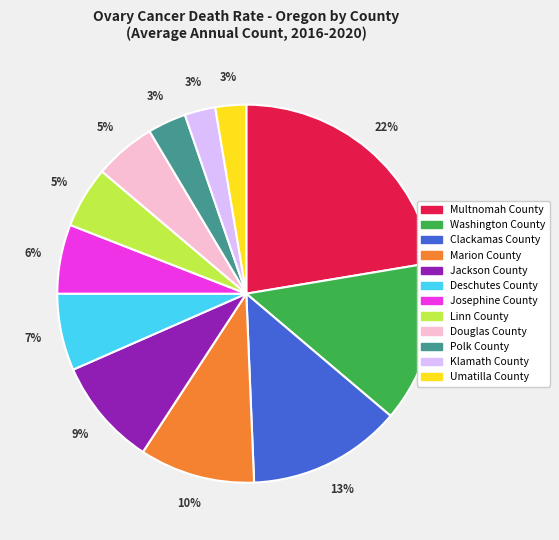

Combined, do Jackson County and Josephine County account for over 50%?

No